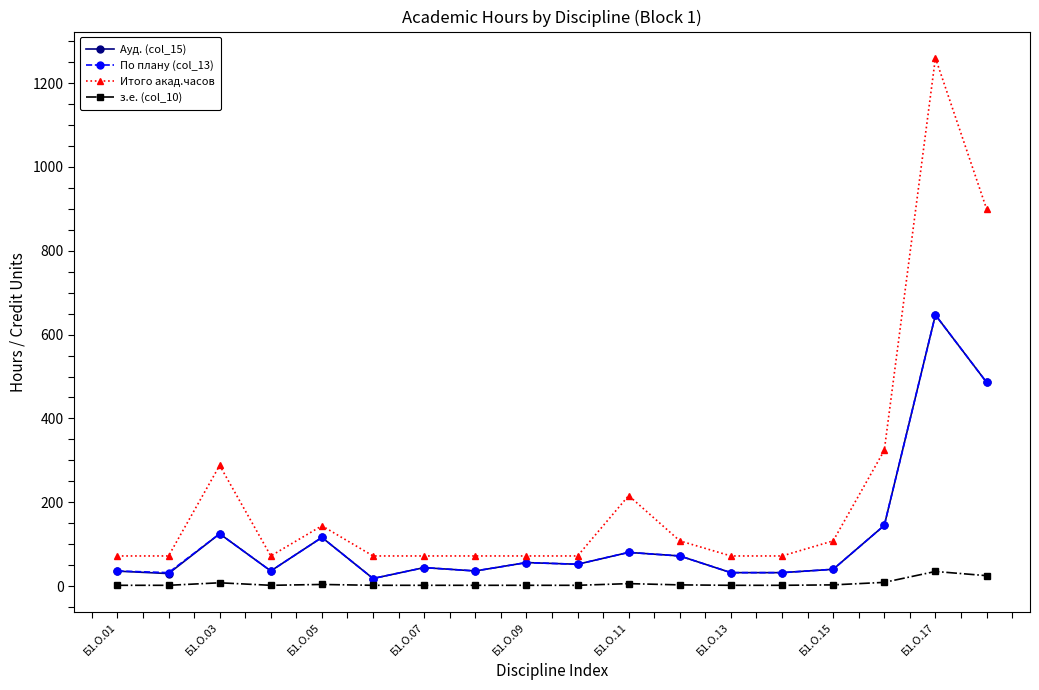

What is the value of the Итого акад.часов point at the 7th from the left?

72.0